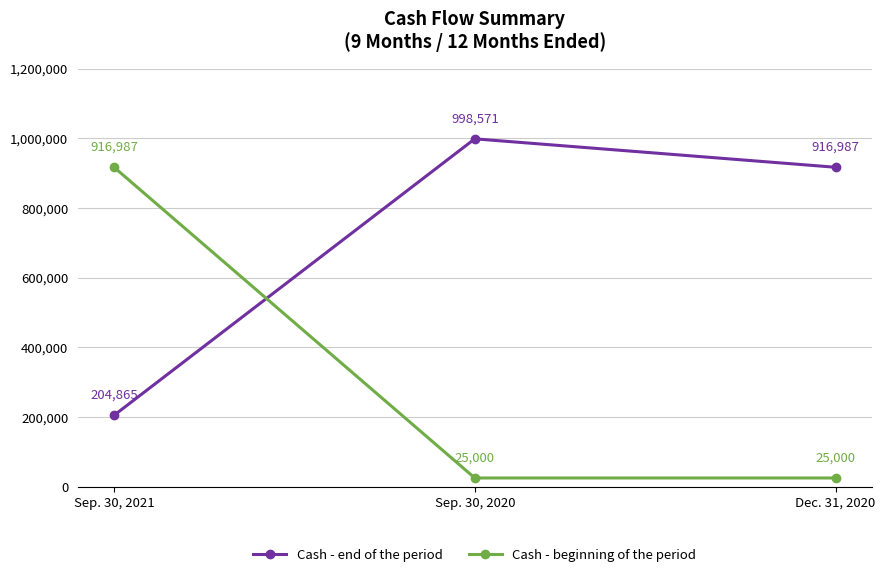

The Cash - end of the period series shows 916987 at Dec. 31, 2020. True or false?

True